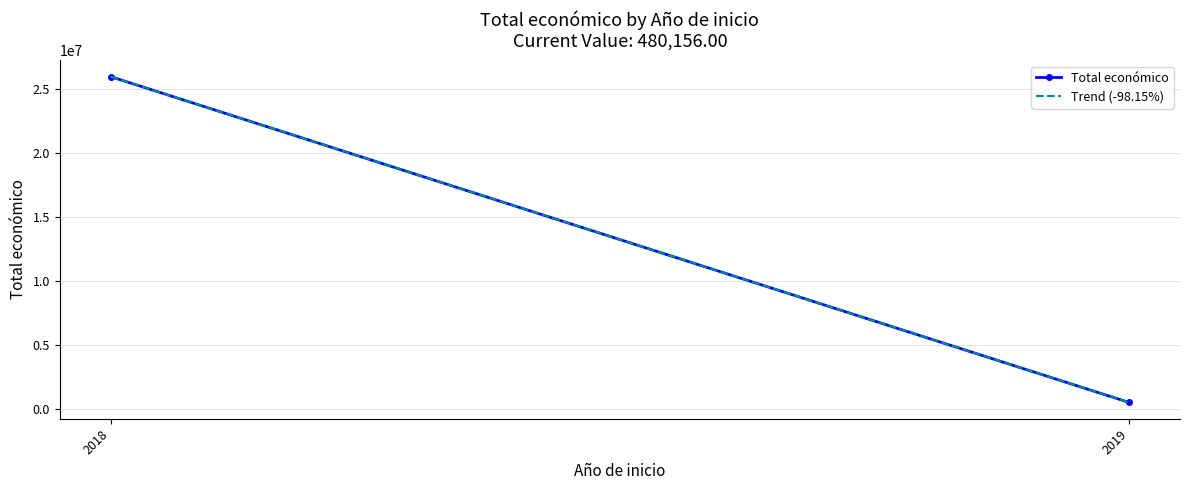

How many distinct data groups are displayed?

2